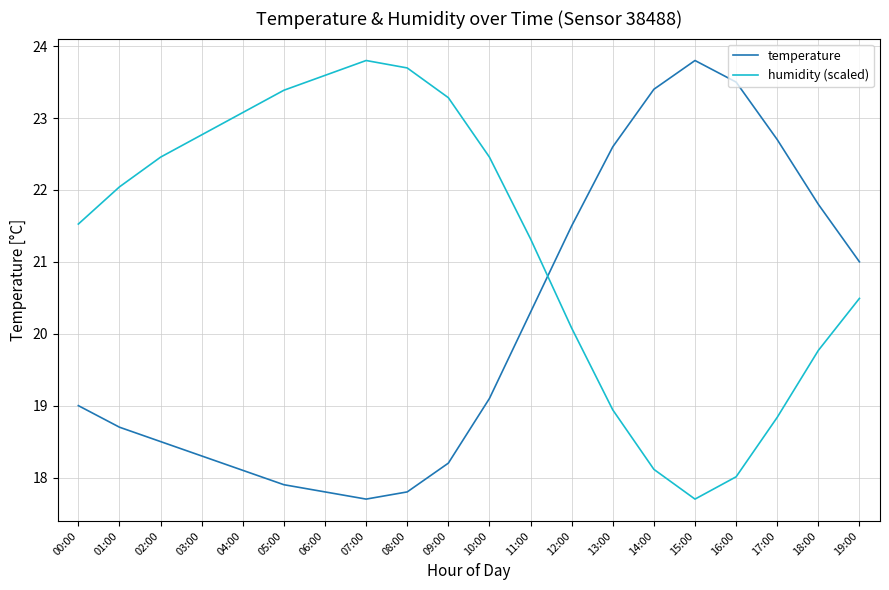

Read the humidity (scaled) value at 18:00.

19.8